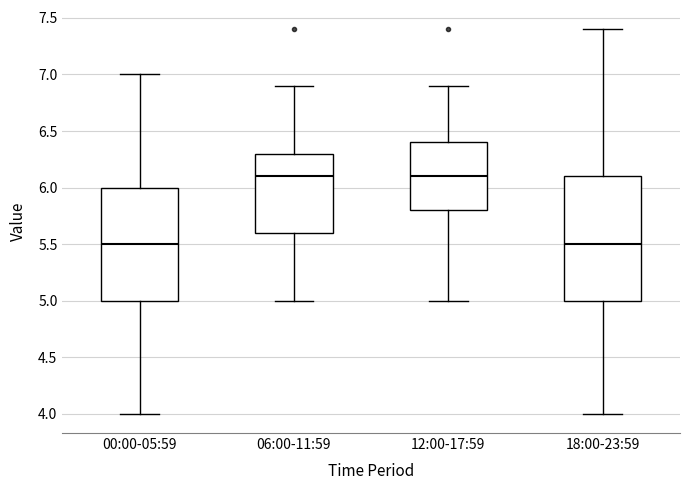

Comparing the boxes themselves (not the whiskers), which one is the tallest?

18:00-23:59